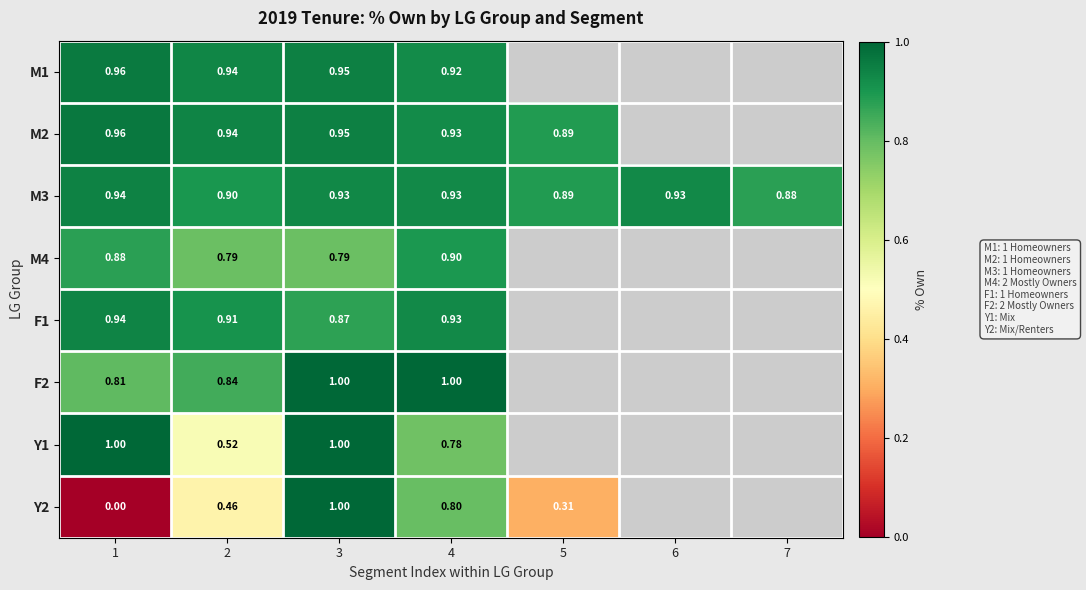

Is the value of M1 at 3 greater than the value of M4 at 2?

Yes